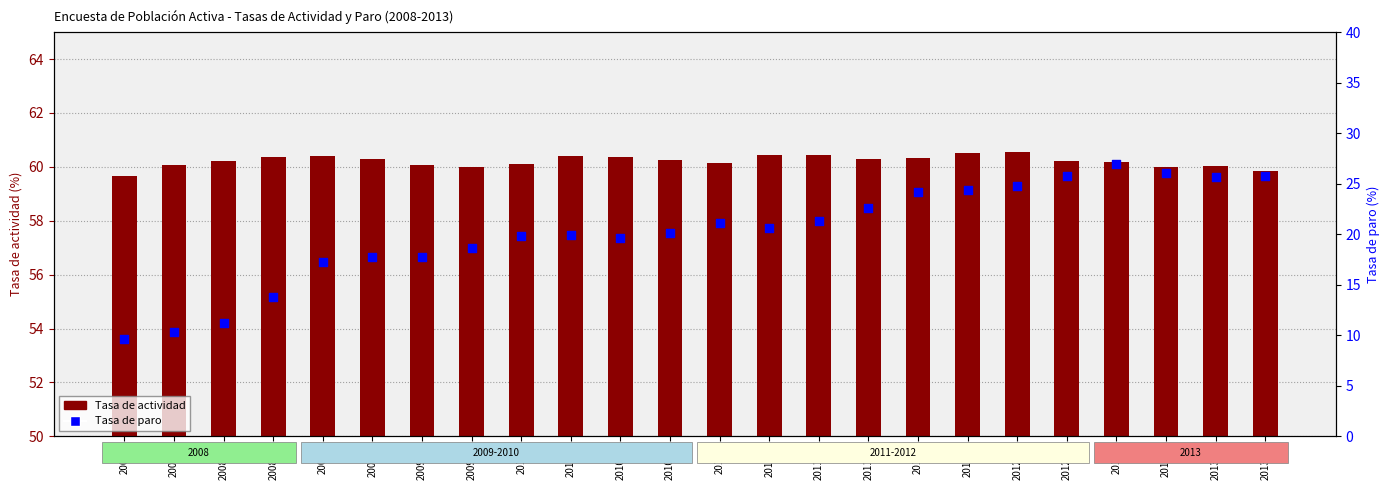

Is the value of Tasa de paro at 2011-IV greater than the value of Tasa de actividad at 2012-III?

No